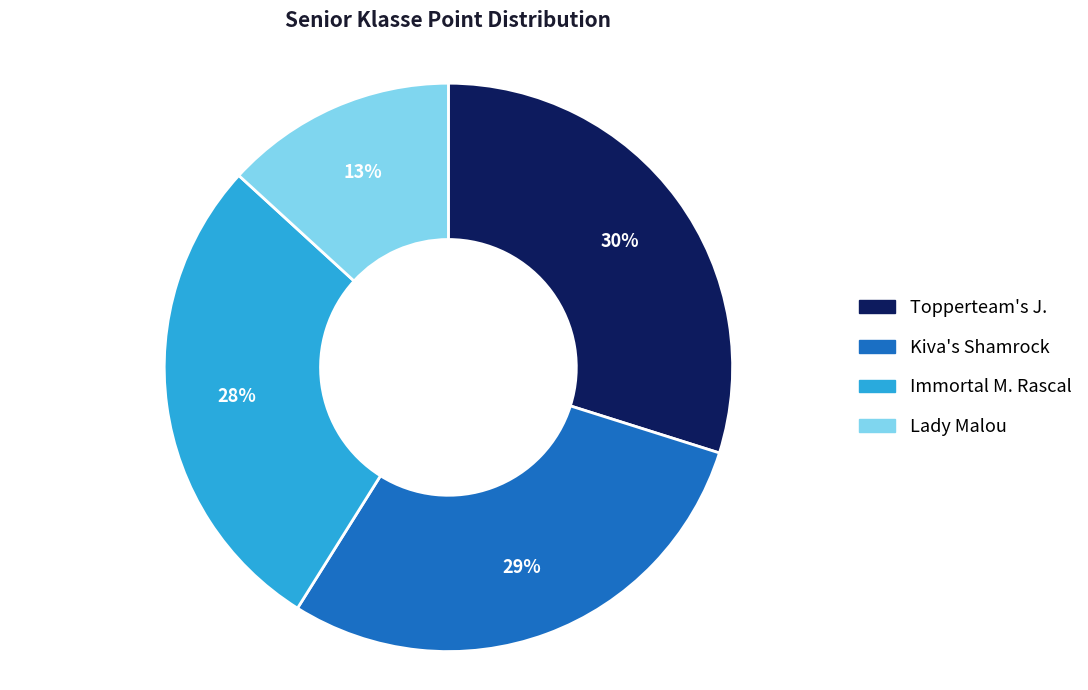

The Lady Malou slice represents 13% of the pie. True or false?

True